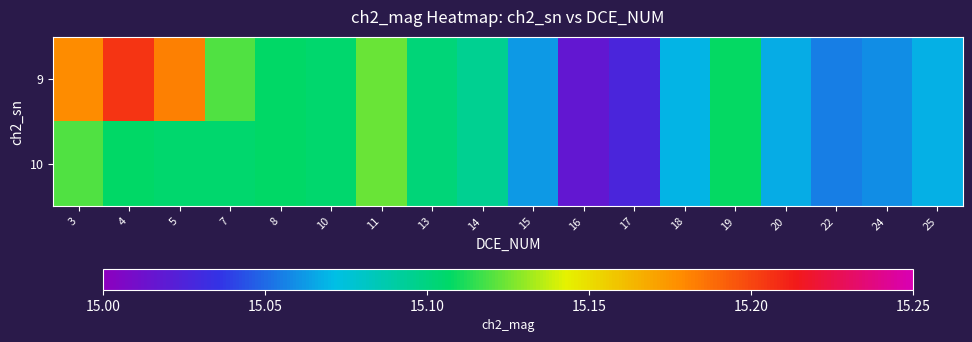

Rank the series by their average value, from lowest to highest.

10, 9